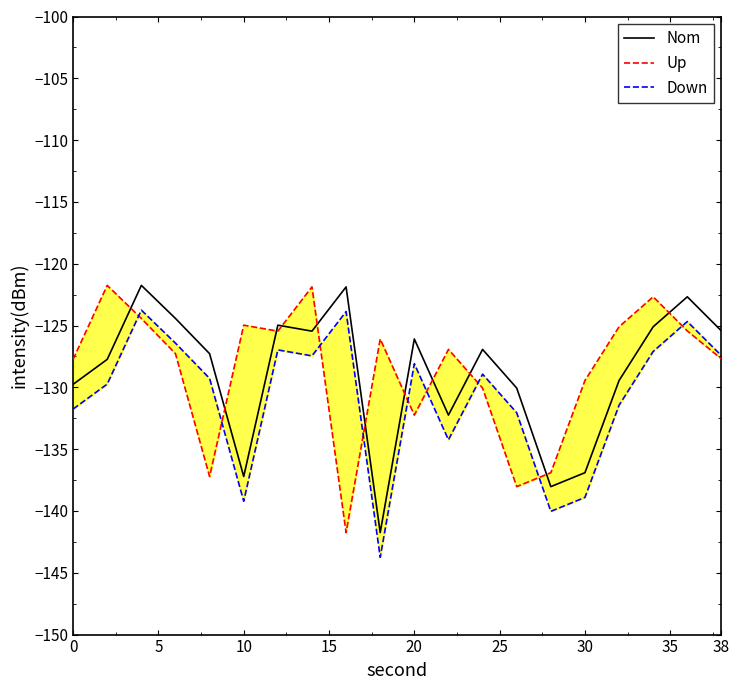

List the series in order of their peak value, highest first.

Nom, Up, Down